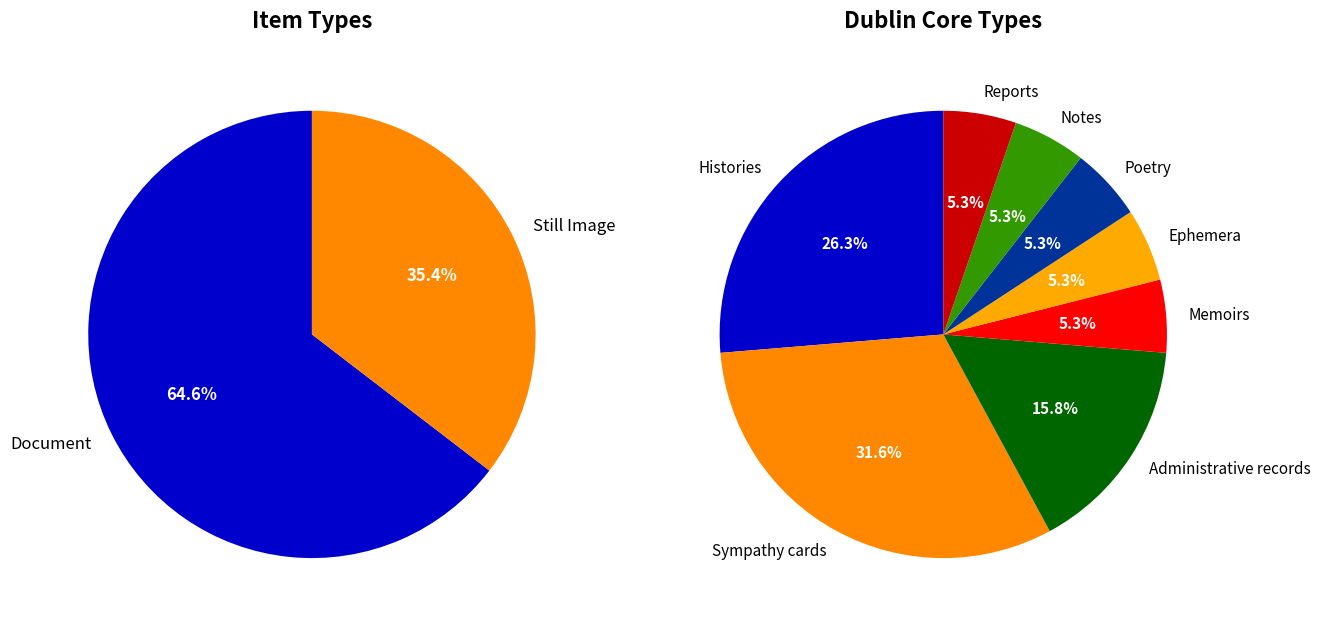

Does Reports account for over 50% of the chart?

No